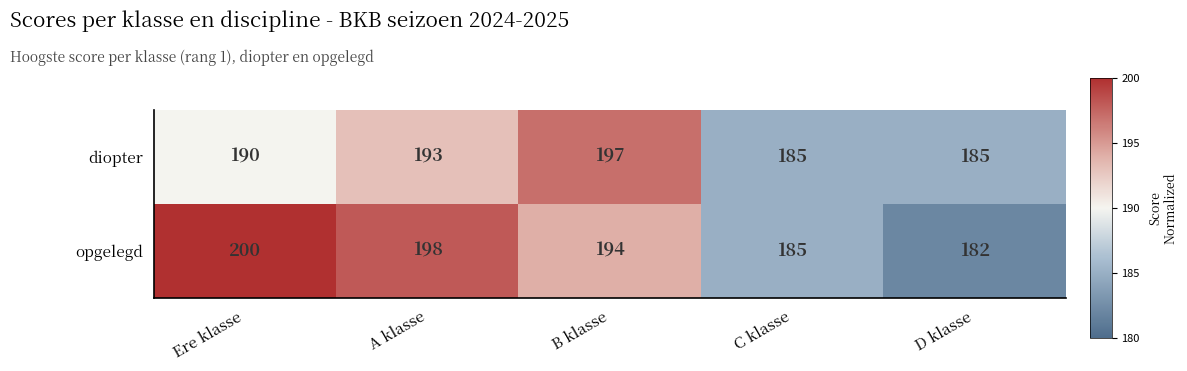

What is the total value across all series at A klasse?

391